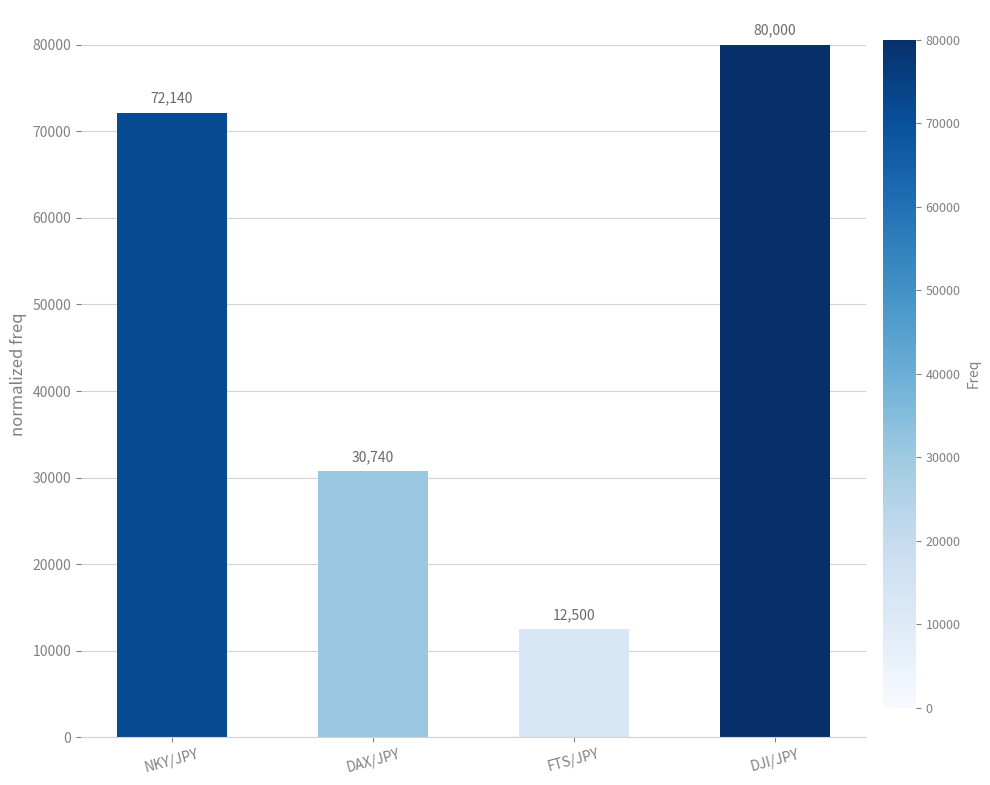

What is the change in value from DAX/JPY to DJI/JPY?

+49260